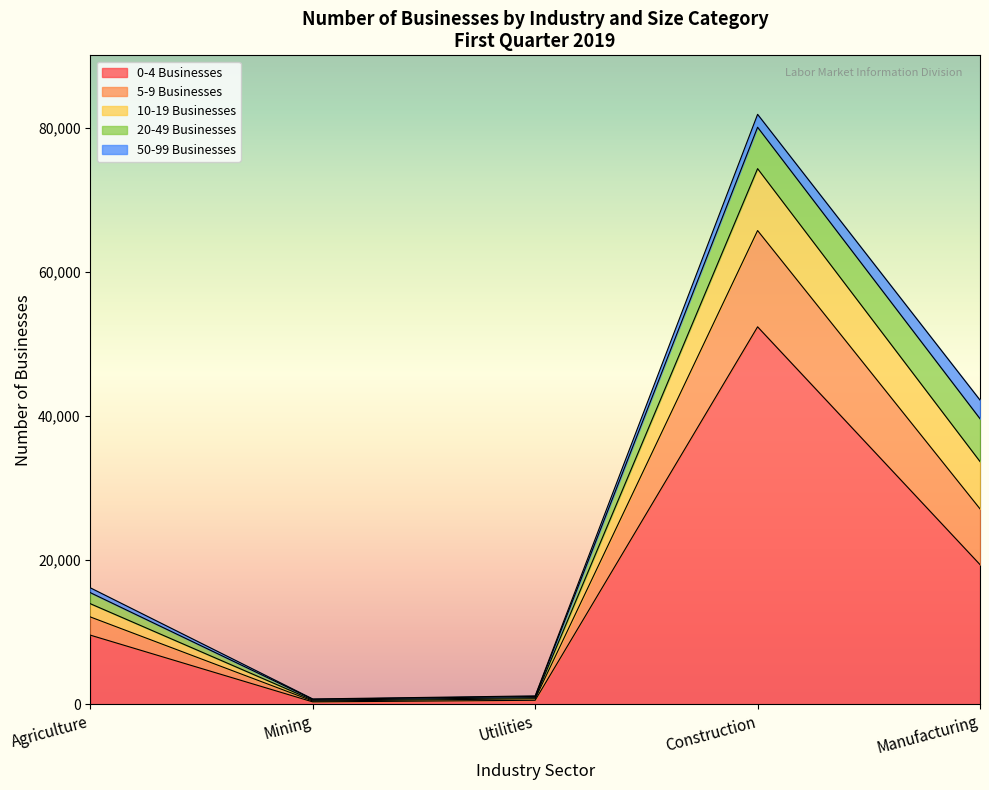

How many distinct data groups are displayed?

6